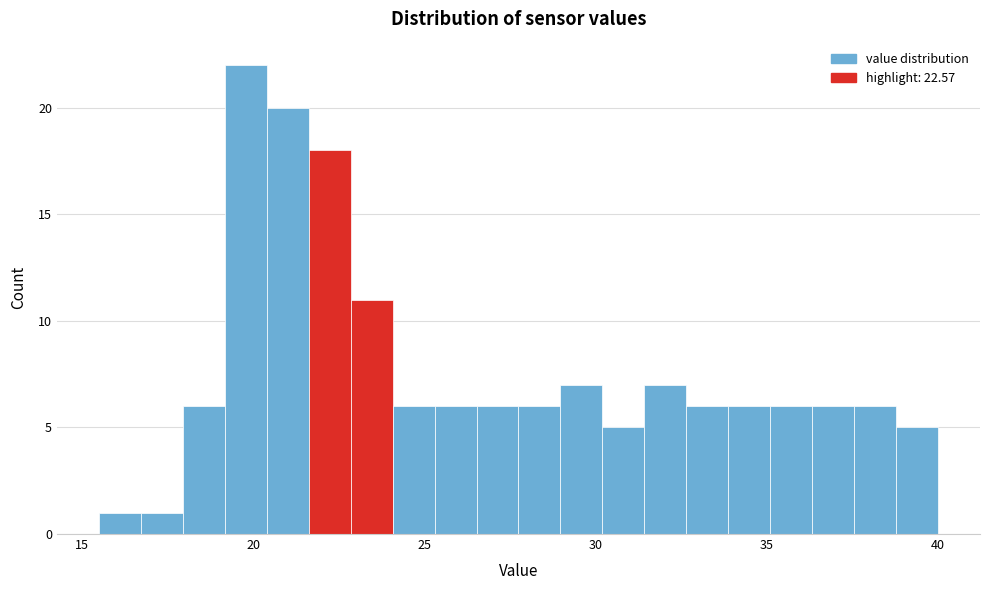

Read against the x-axis, roughly where is the centre of the tallest bar?

20.0